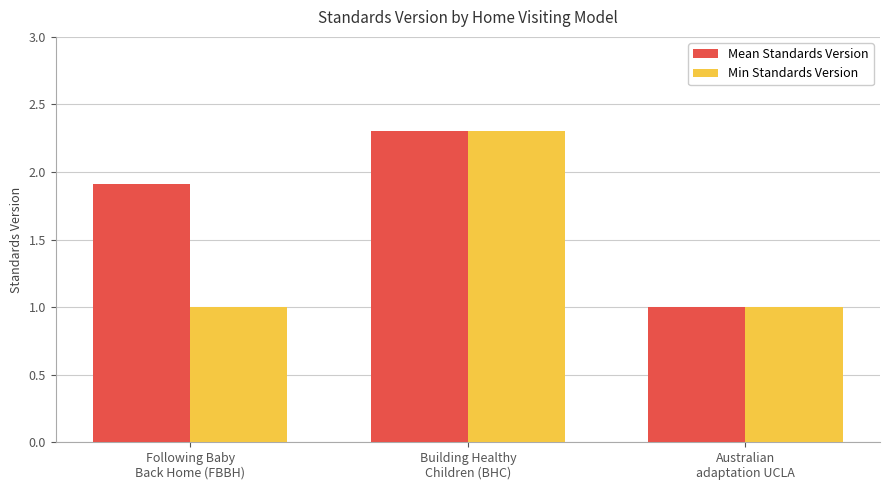

How many values in the Mean Standards Version series exceed 1?

2